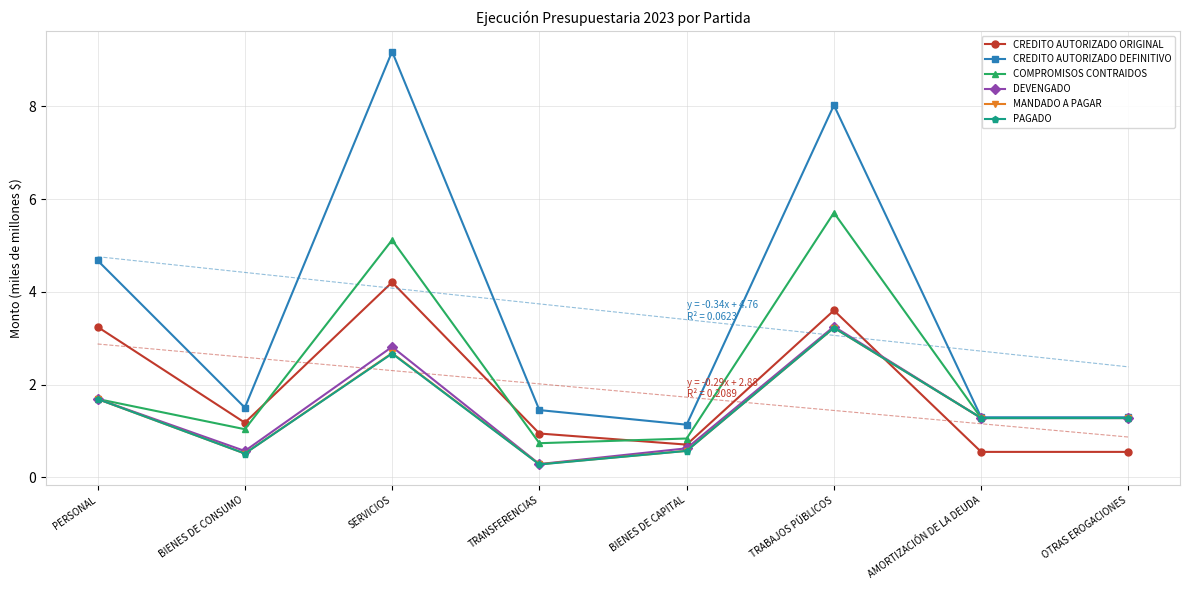

Which has a higher value, TRABAJOS PÚBLICOS or BIENES DE CONSUMO?

TRABAJOS PÚBLICOS